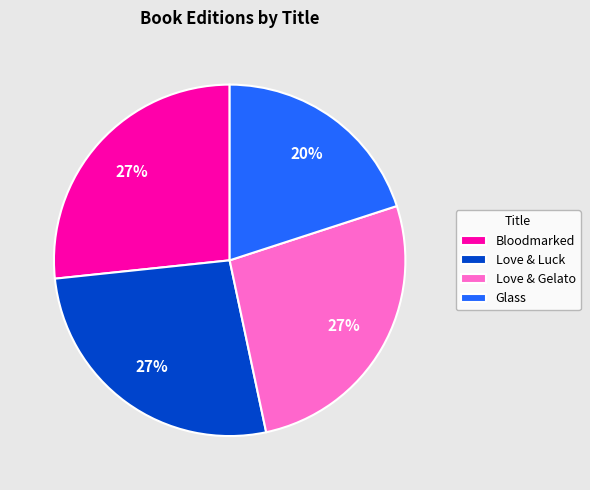

How many segments does this pie chart have?

4